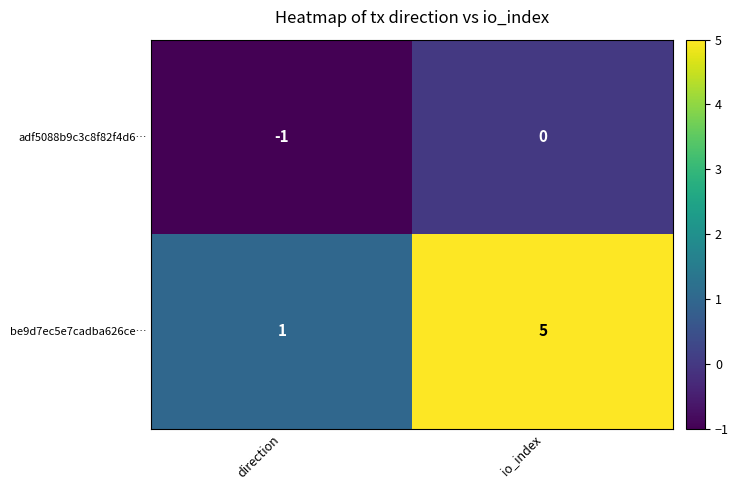

How many distinct data groups are displayed?

2